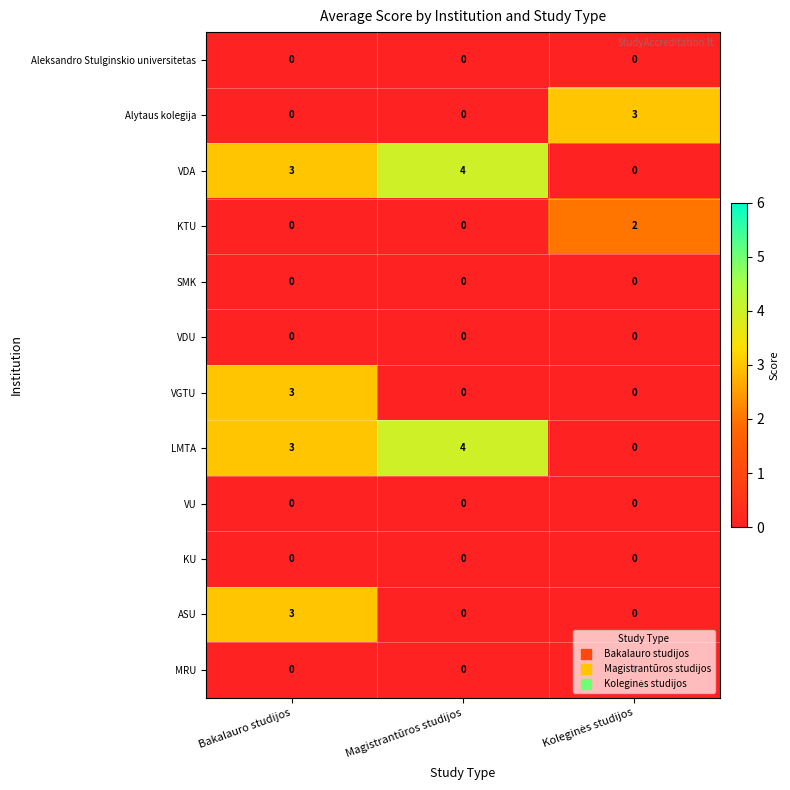

What is the maximum value shown in the chart?

4